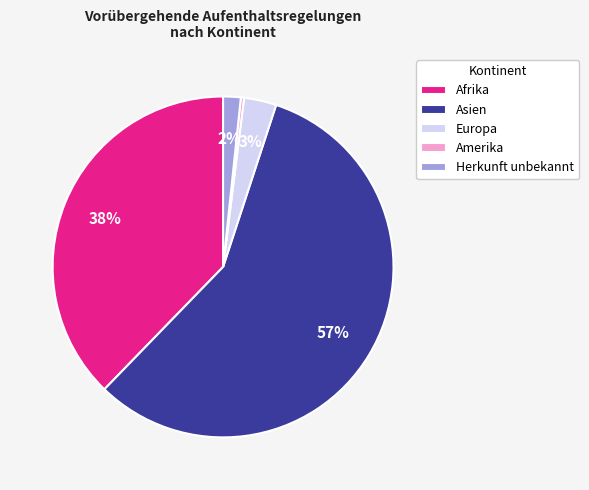

Is it true that Europa is 3% of the pie?

True